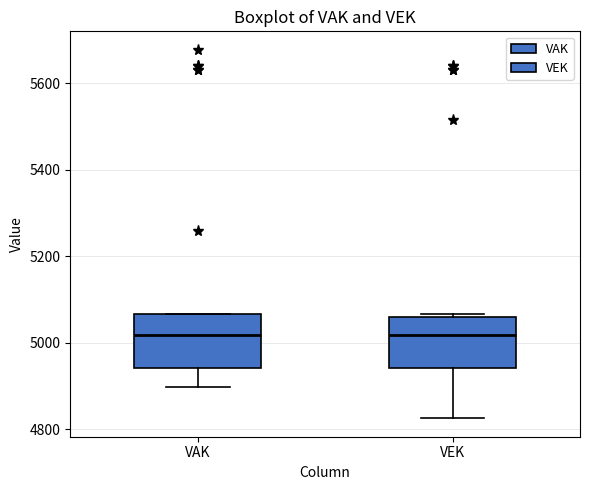

Reading left to right, read every box against the y-axis: the position of its median line, the range the box covers, and the ends of its whiskers. The values are not printed on the chart, so give them approximately, as read against the axis.

VAK: median 5020, box 4940 to 5060, whiskers 4900 to 5060
VEK: median 5020, box 4940 to 5060, whiskers 4820 to 5060 (just above the box's upper edge)